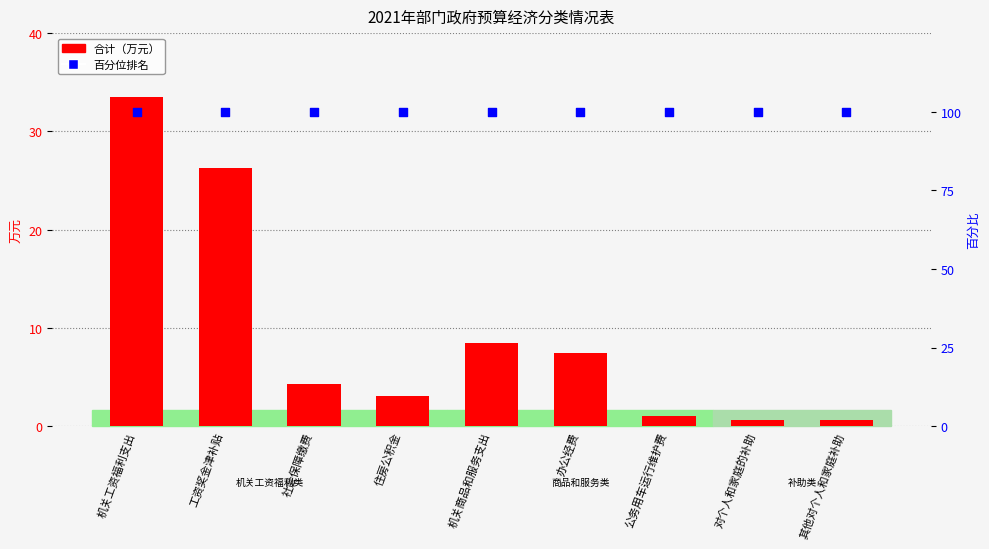

At how many categories does at least one series exceed 16?

9